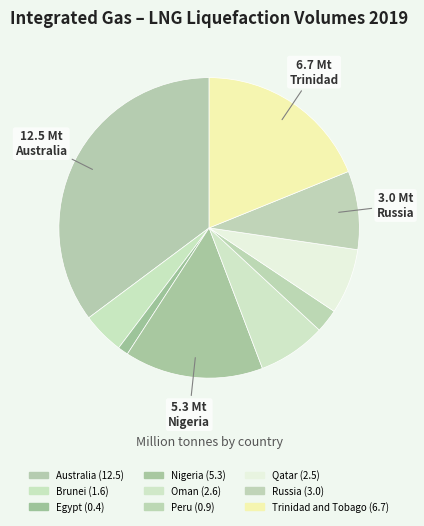

How many slices are in this pie chart?

9